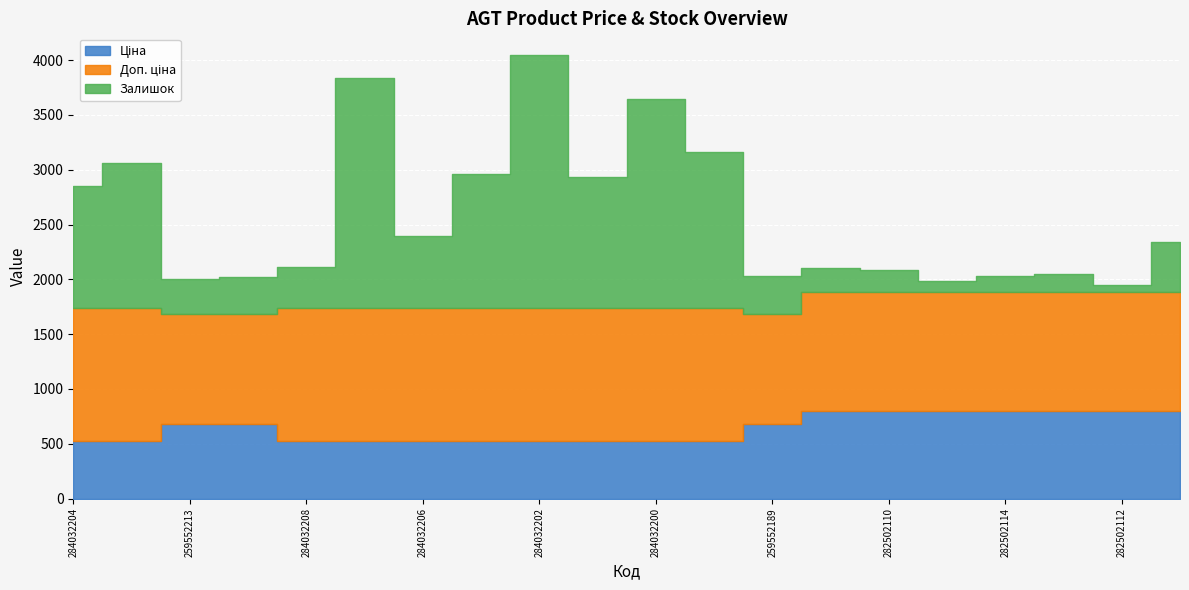

What is the spread (max minus min) of values at 284032200?

1376.8